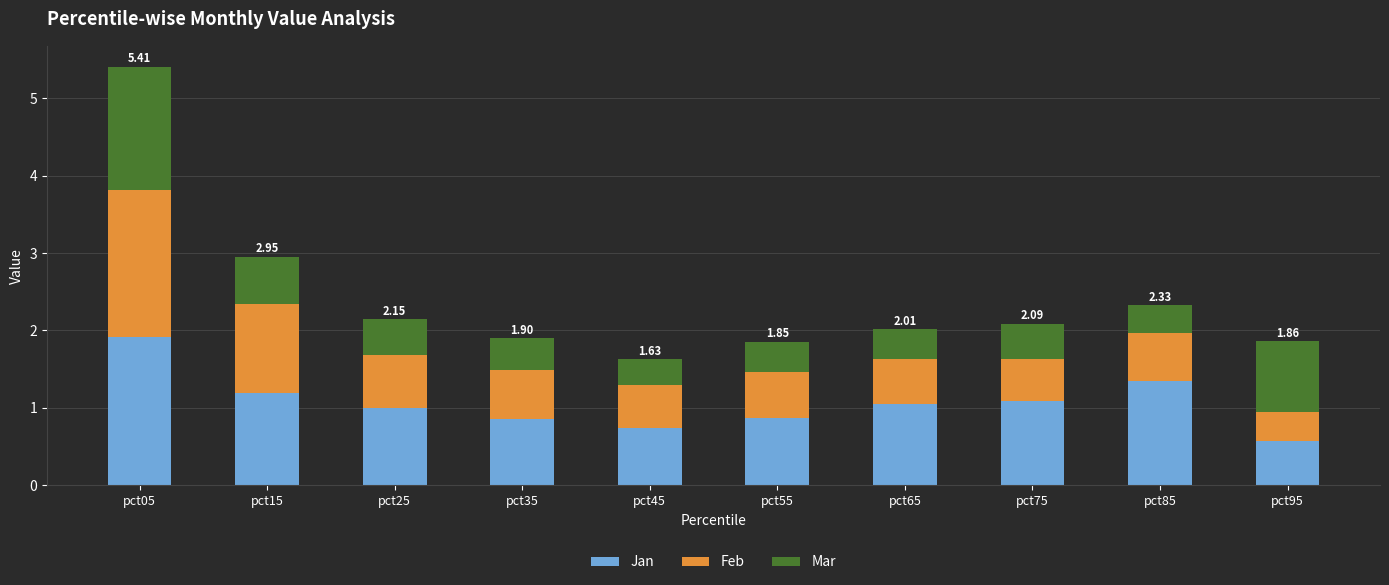

What is the total value across all series at pct35?

1.9